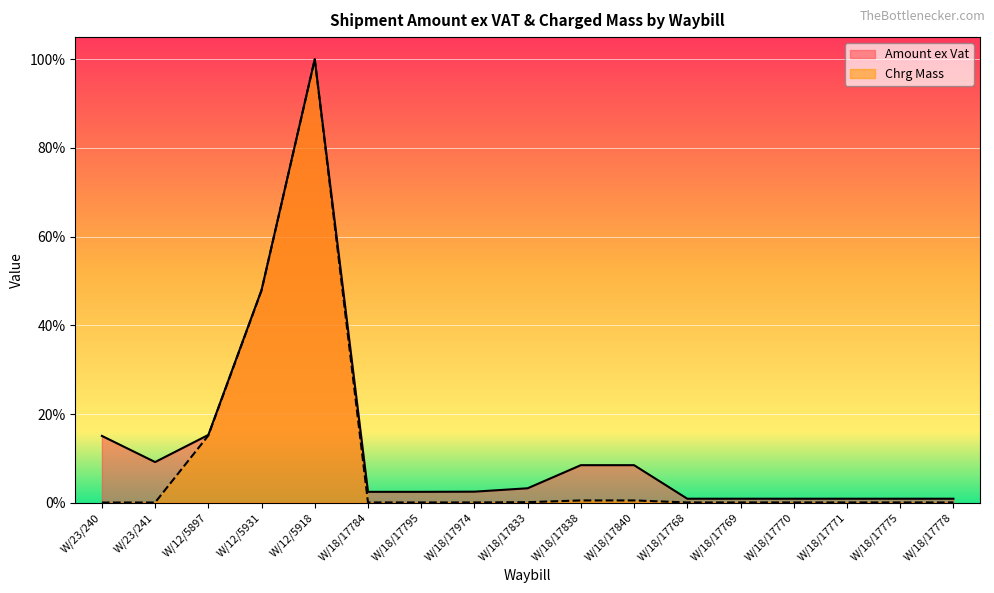

At which category does Amount ex Vat reach its first local valley?

W/23/241